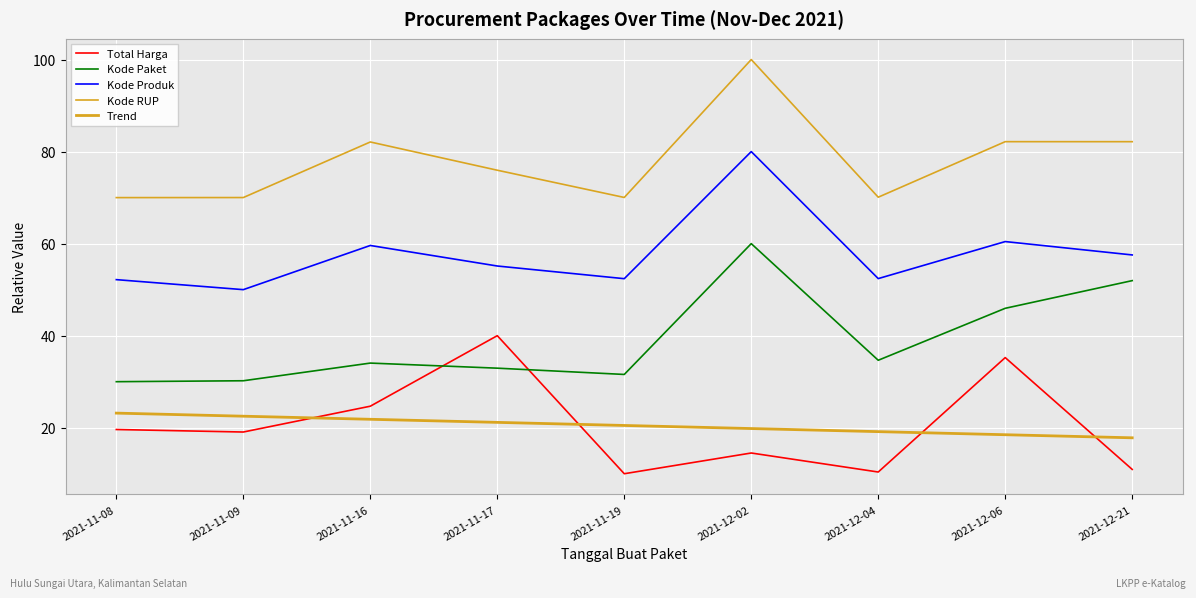

True or false: Kode RUP and Kode Paket cross at least once.

False